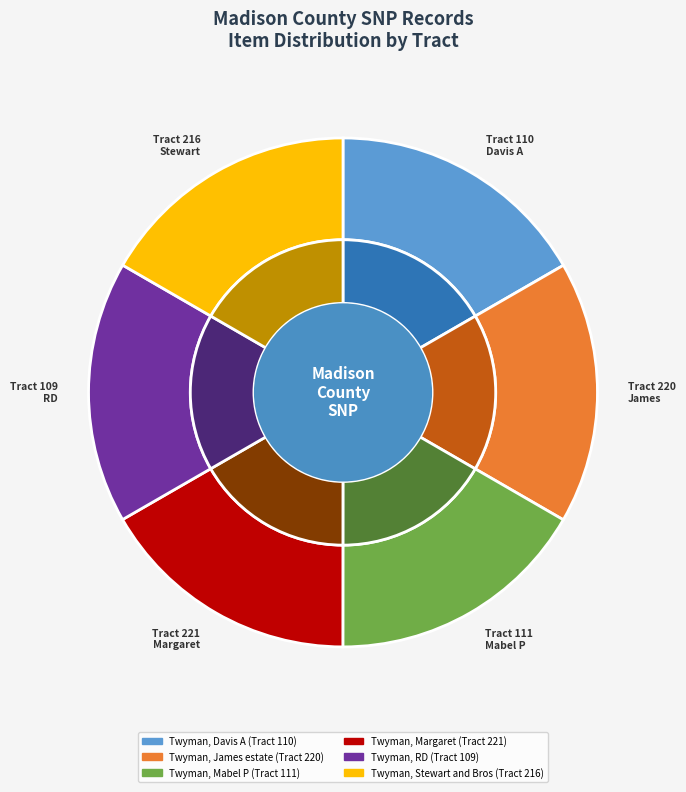

How many slices are in this pie chart?

6